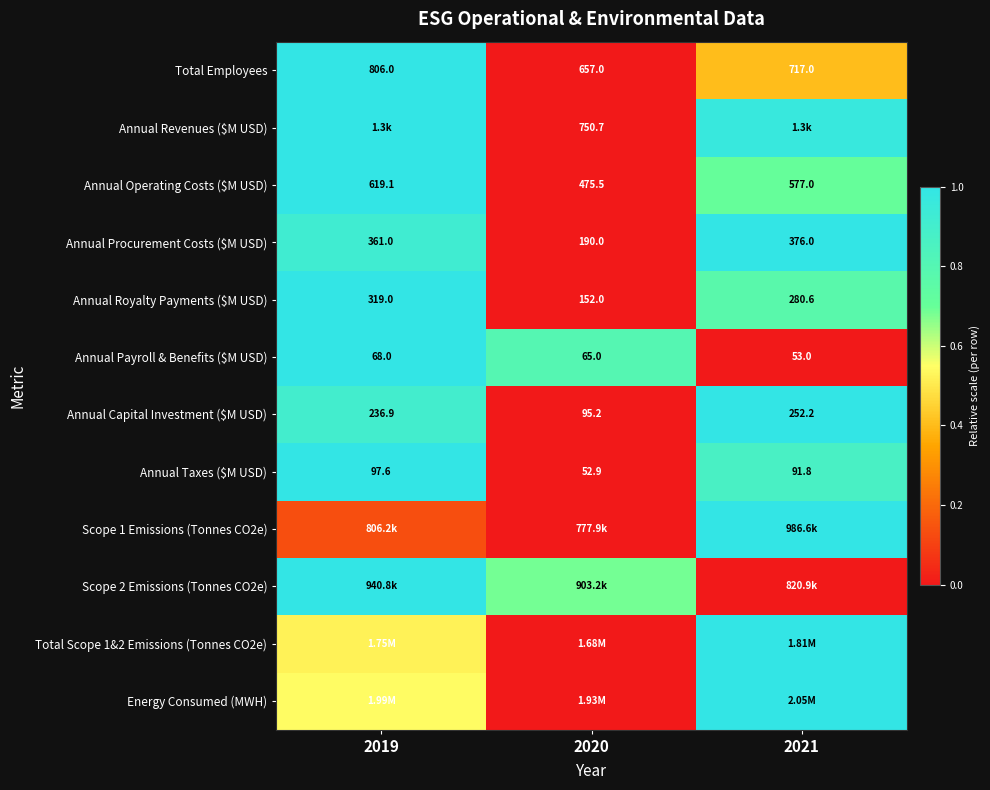

True or false: Annual Taxes ($M USD) has a value of 1.2 at 2021.

False